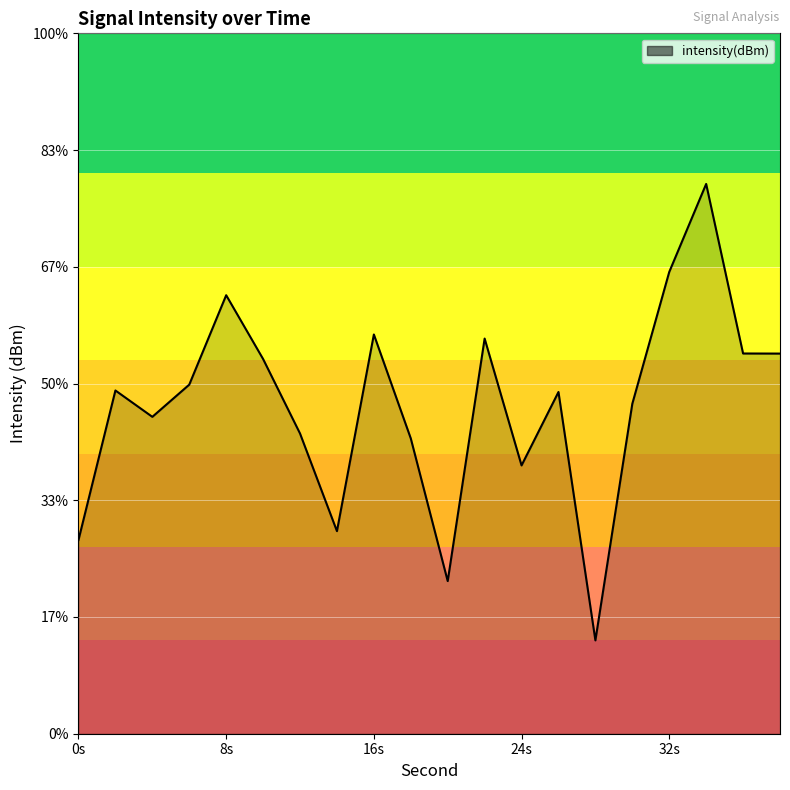

What is the smallest value displayed?

-141.0